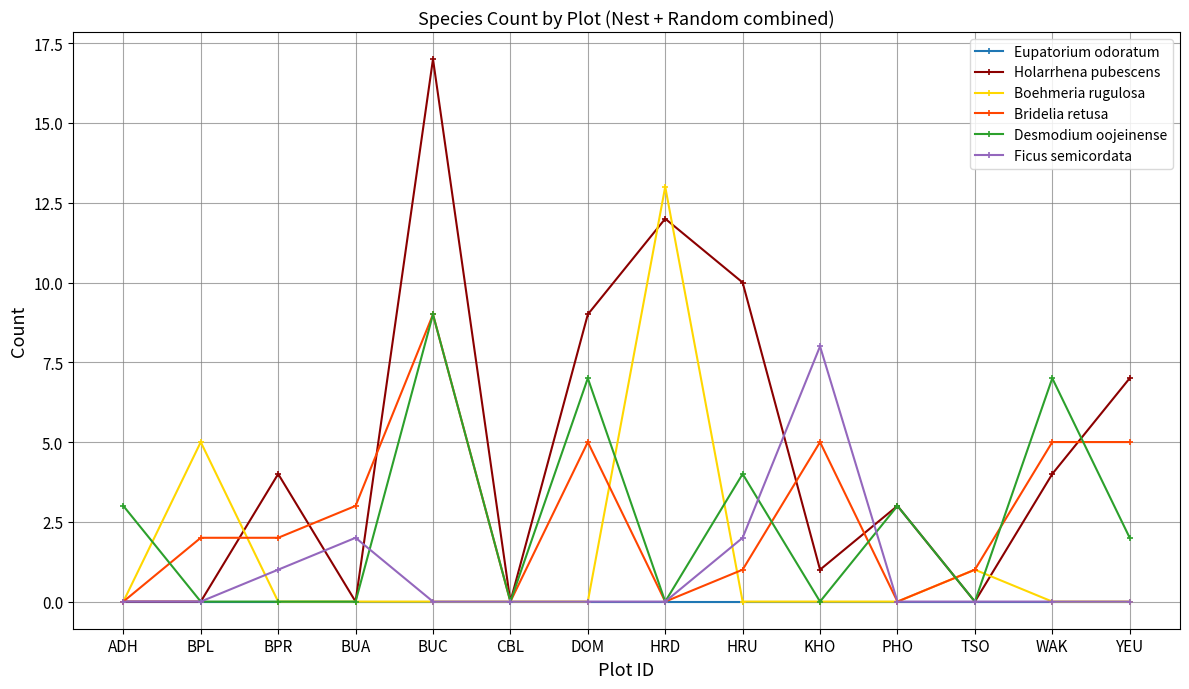

In Holarrhena pubescens, how many points are higher than both neighbors (excluding endpoints)?

4